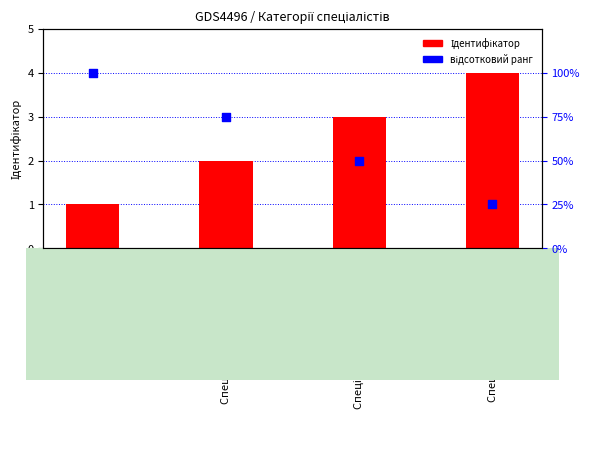

Which series contains the highest Y value?

відсотковий ранг